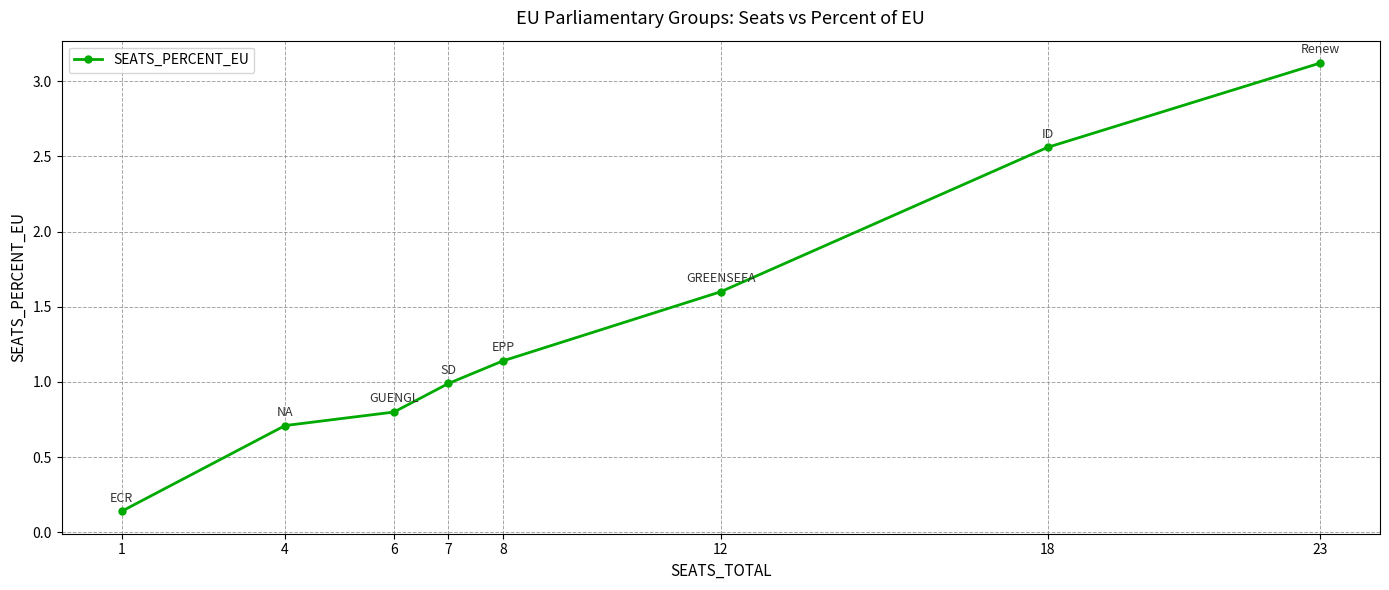

Which category has the lowest value across all series?

1